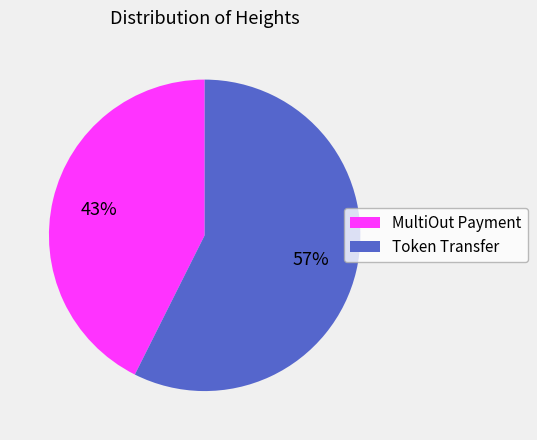

Does any single category account for the majority?

Yes